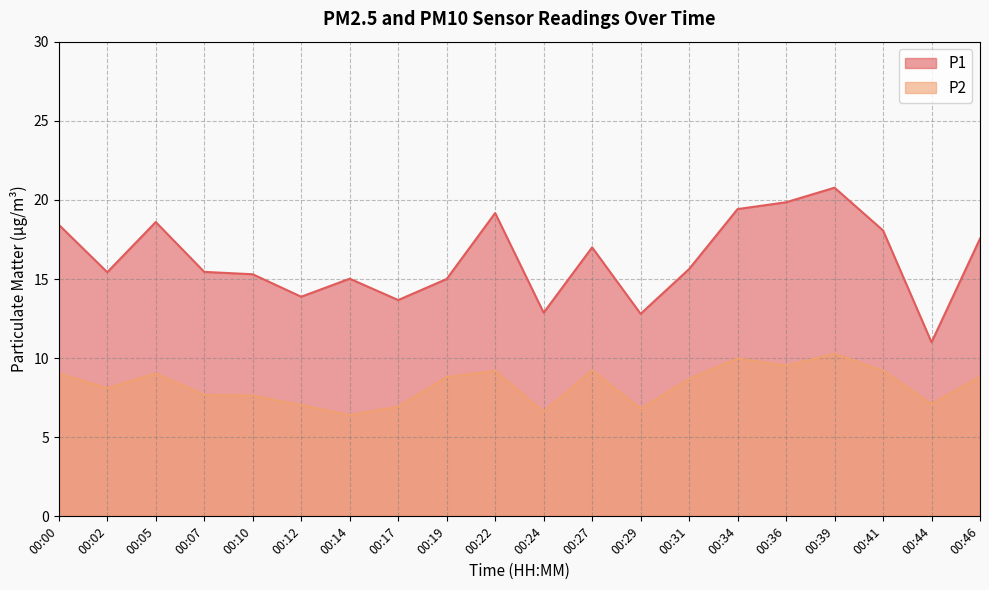

What is the sum of the P2 values at 00:34 and 00:19?

18.8